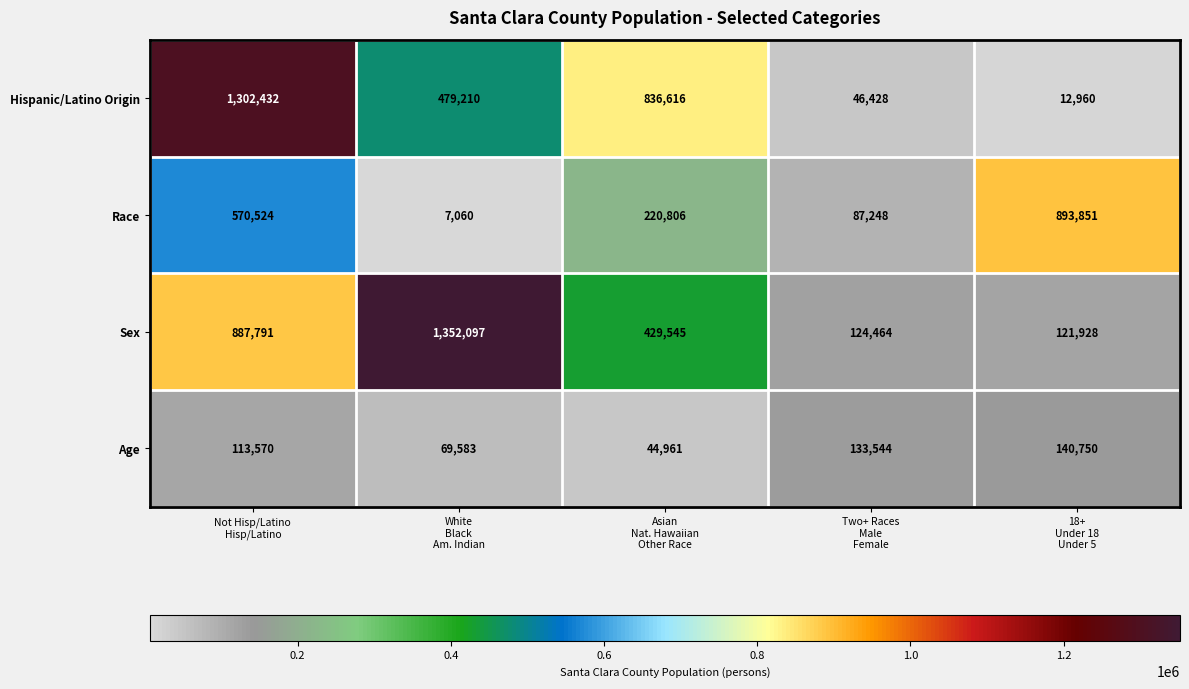

Reading left to right, transcribe all the data shown in this chart.

Hispanic/Latino Origin: 1302432	479210	836616	46428	12960
Race: 570524	7060	220806	87248	893851
Sex: 887791	1352097	429545	124464	121928
Age: 113570	69583	44961	133544	140750